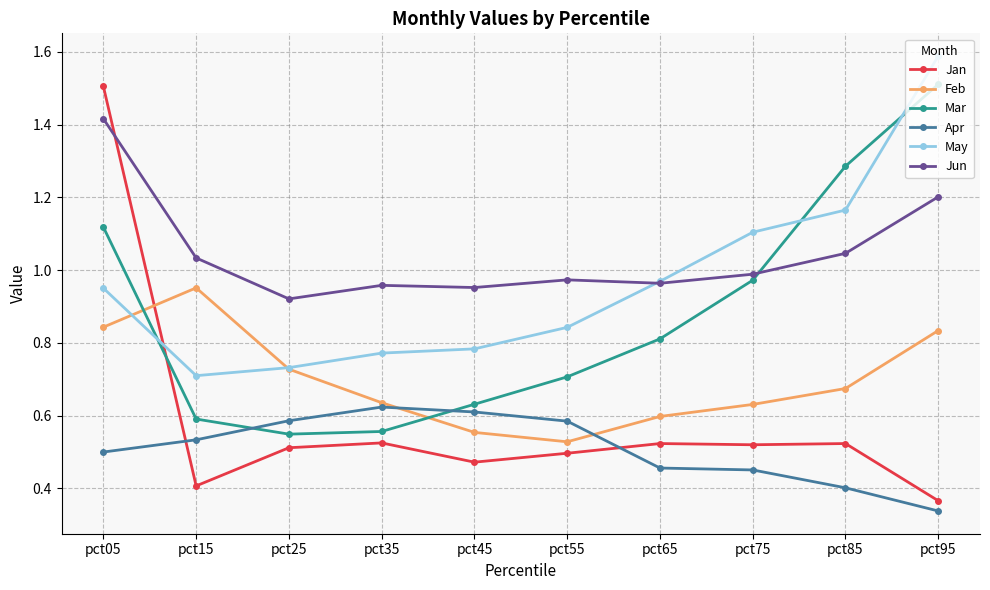

Which label corresponds to the largest value in the chart?

pct95